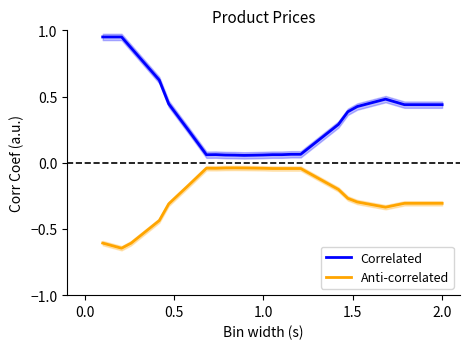

Count the number of data series in this chart.

2